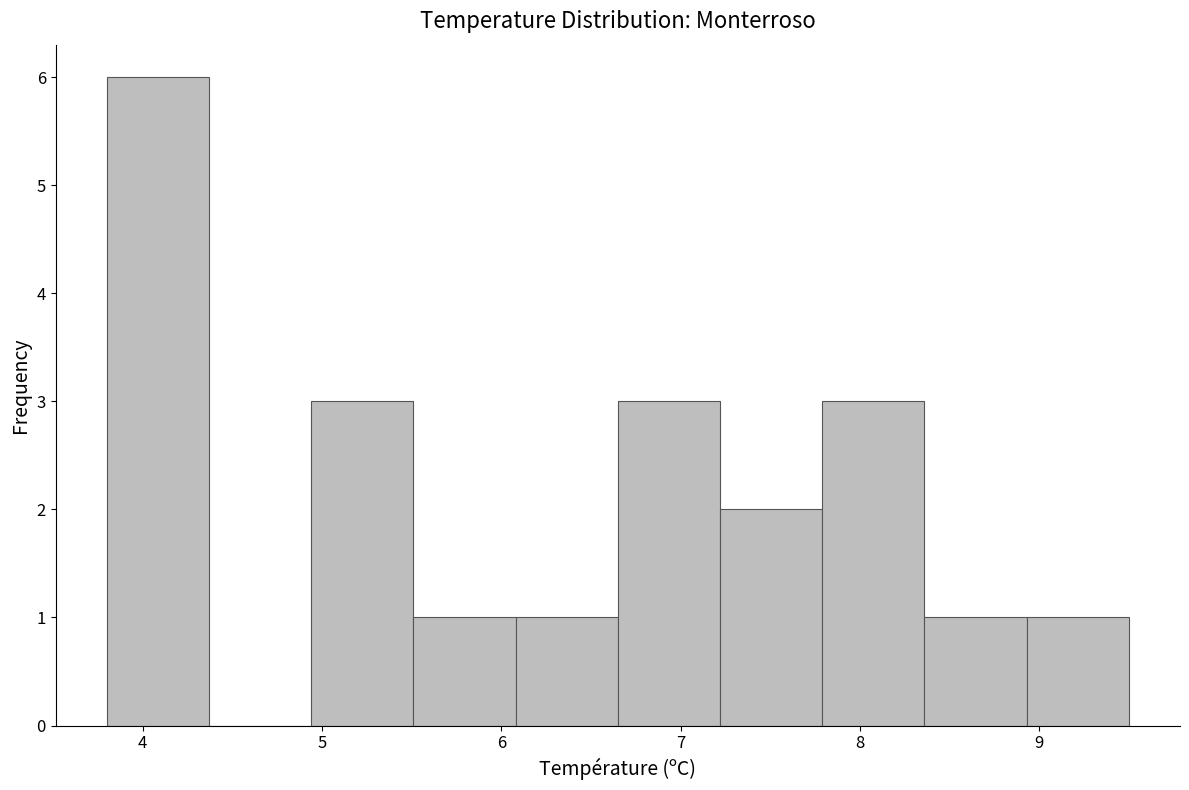

How tall is the bar that spans 6.08 to 6.65 on the x-axis? Neither the bar edges nor the heights are printed on the chart, so give them approximately, as read against the axes.

1